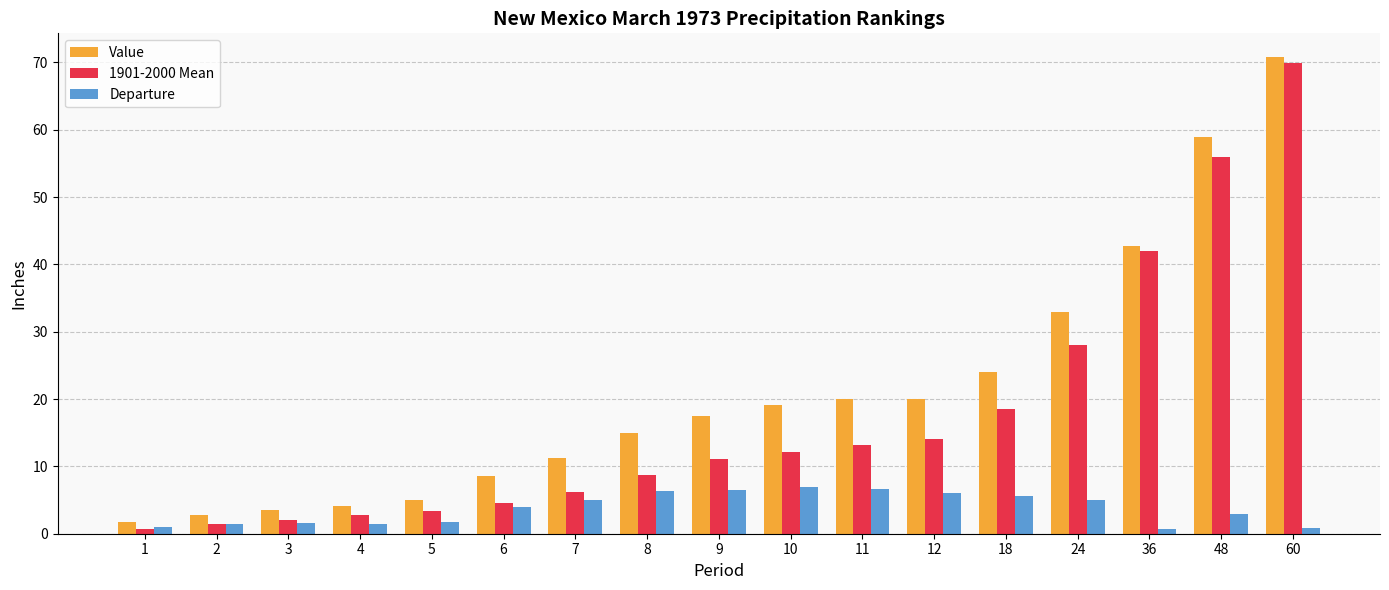

List the series in order of their overall mean, lowest first.

Departure, 1901-2000 Mean, Value